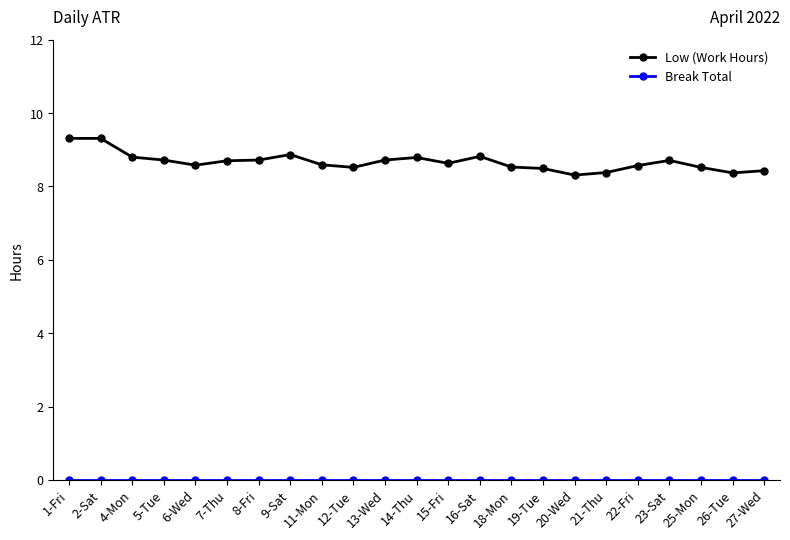

Which series has the widest spread of values?

Low (Work Hours)